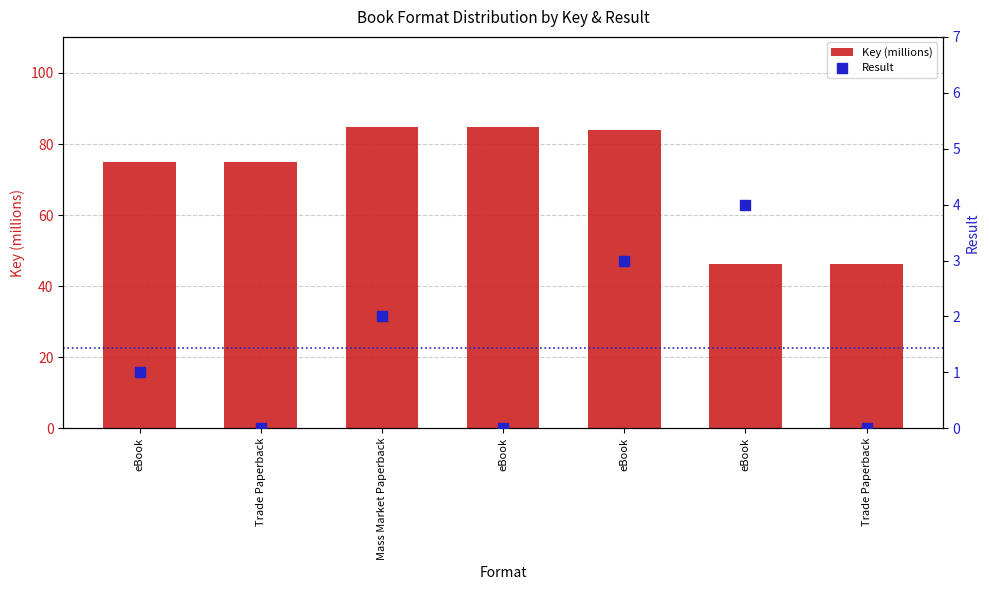

Is the value of Key (millions) at eBook greater than the value of Result at Mass Market Paperback?

Yes